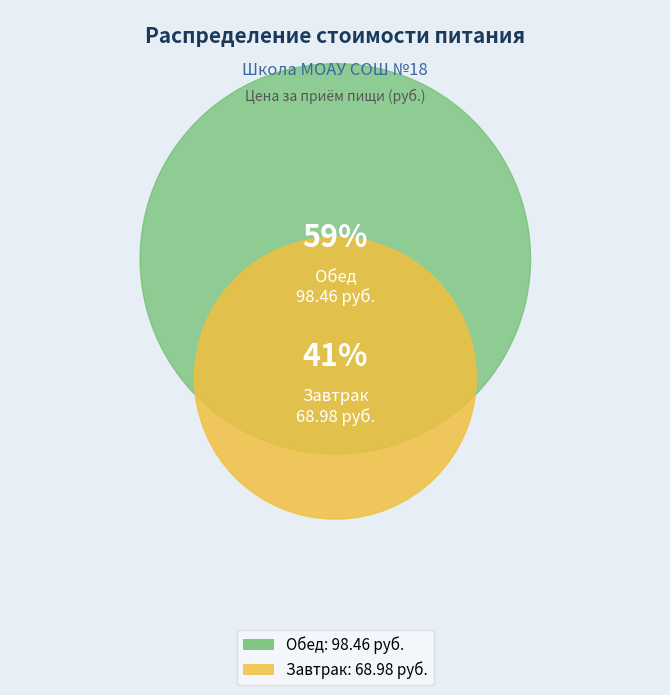

Is the sum of Обед and Завтрак greater than half?

Yes